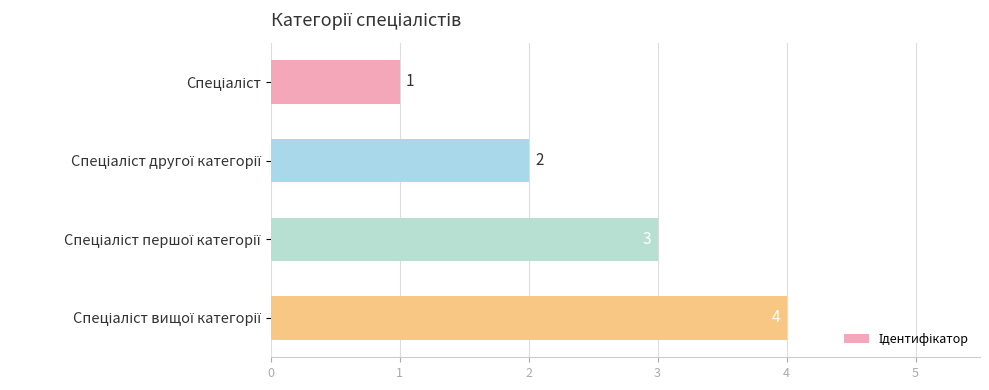

Count the number of data series in this chart.

1